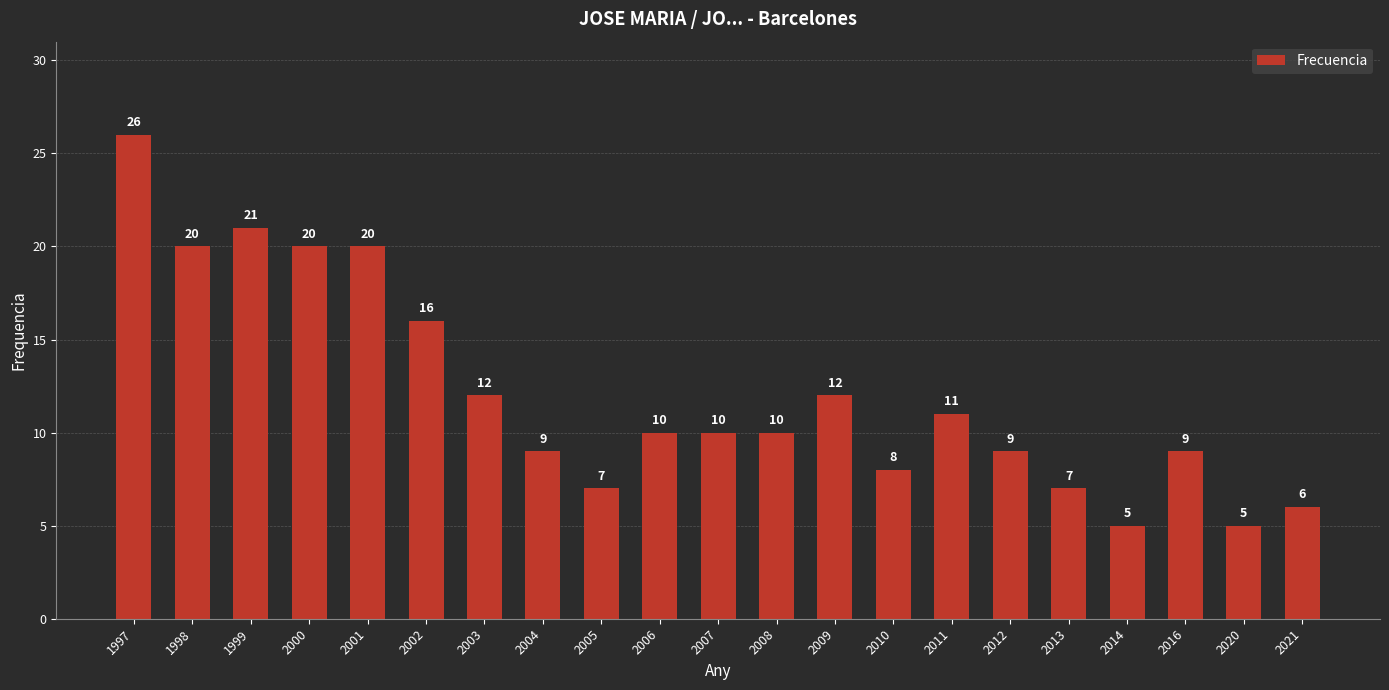

How many distinct data groups are displayed?

1